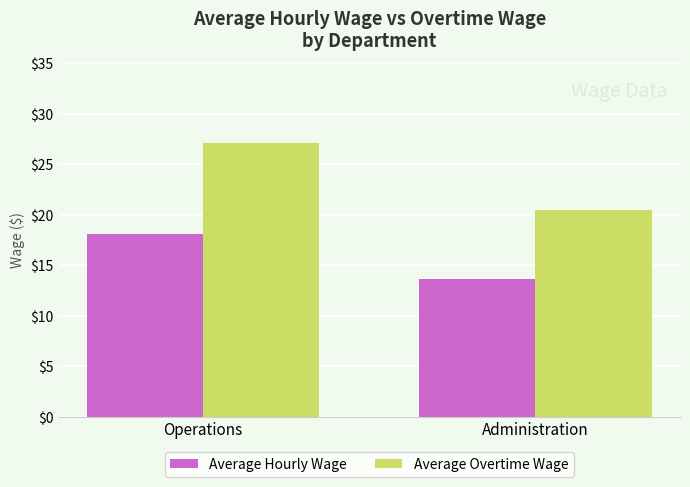

What is the sum of all Average Overtime Wage values?

47.6